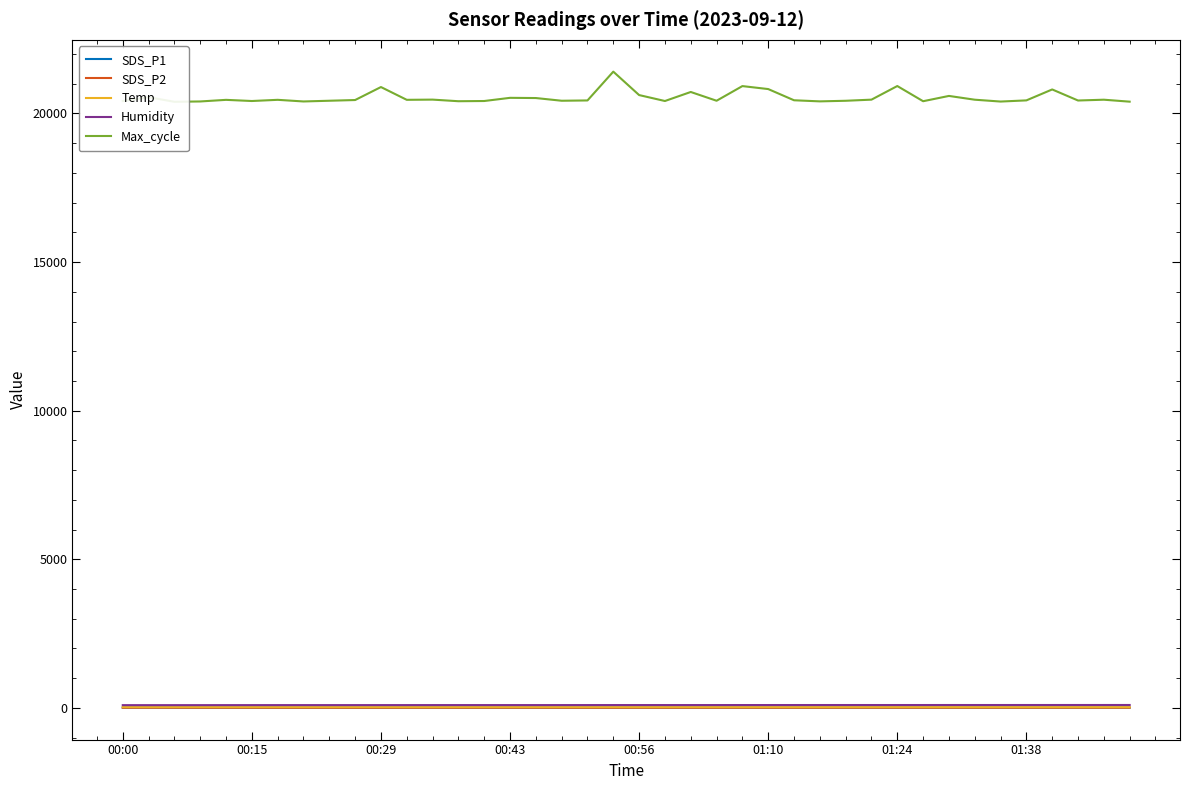

Which category has the highest value across all series?

19